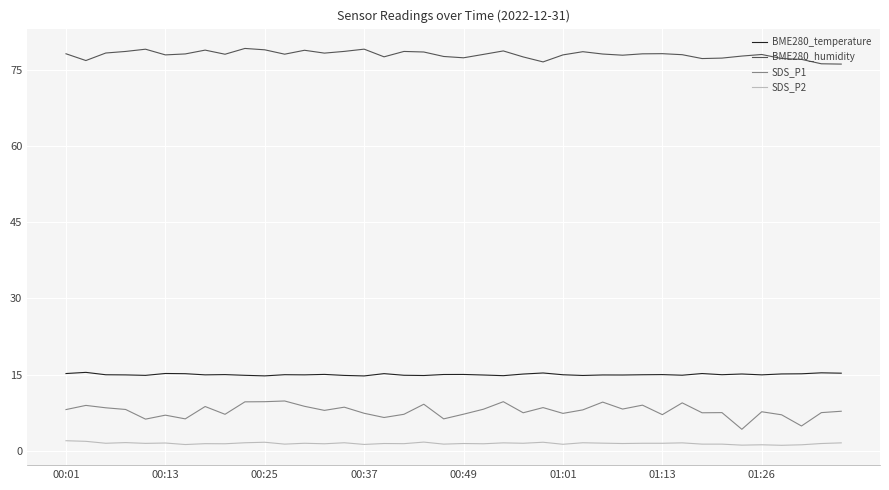

Which series has the largest total across all categories?

BME280_humidity